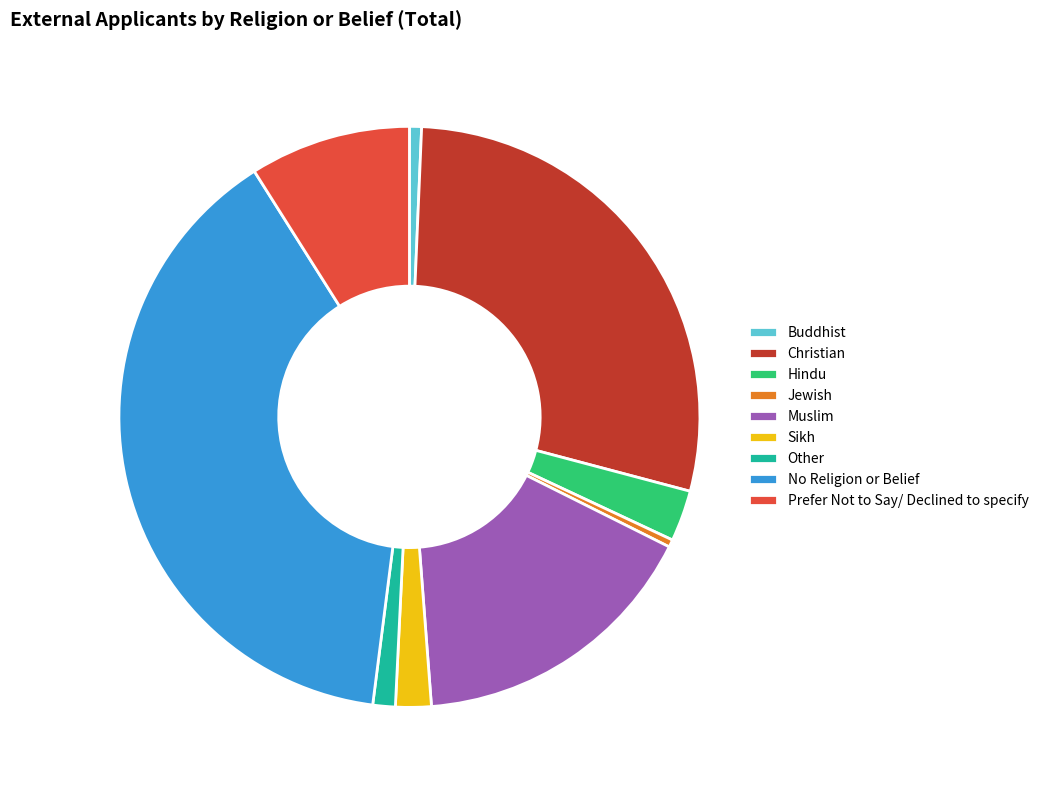

Does Prefer Not to Say/ Declined to specify represent more than half of the total?

No